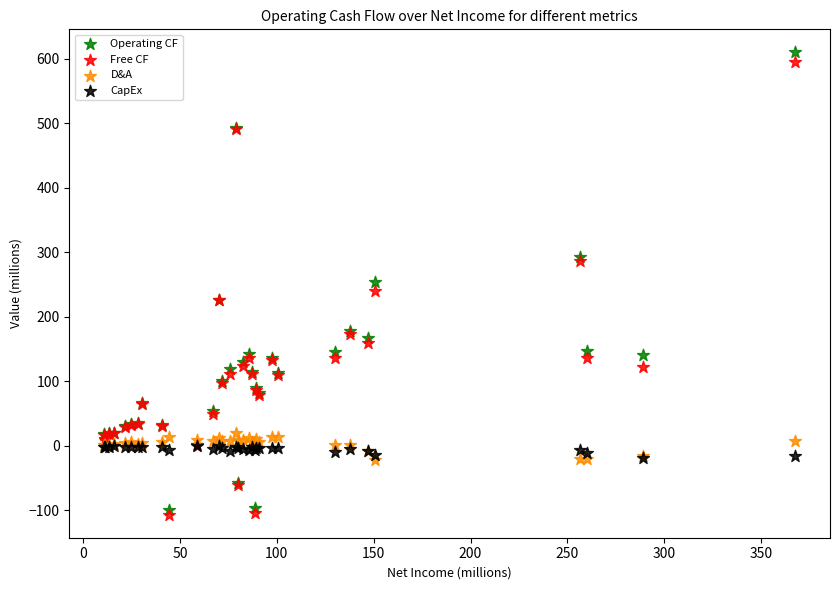

Which series reaches the maximum Y coordinate?

Operating CF